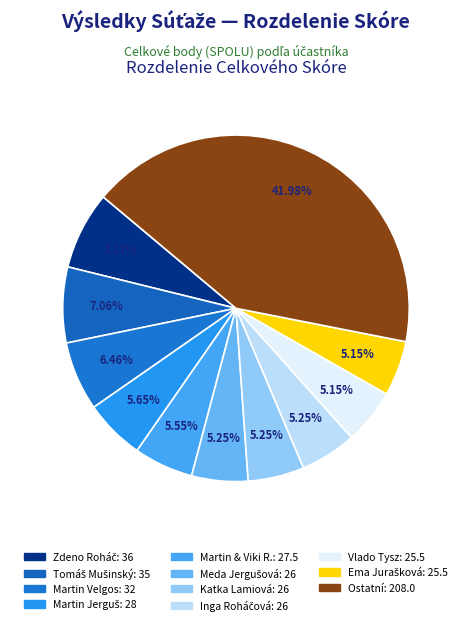

Count the number of slices in the pie.

11